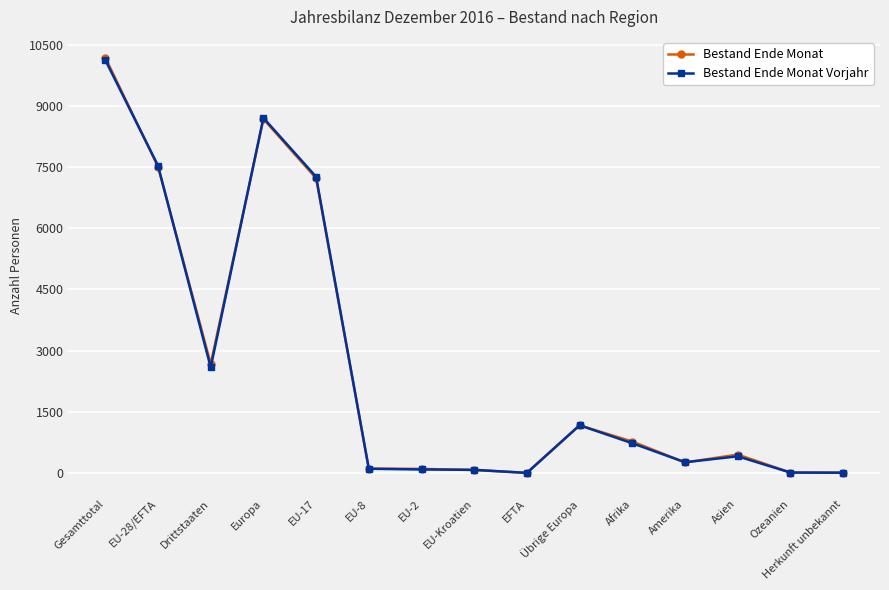

Where is the first local maximum for Bestand Ende Monat Vorjahr?

Europa